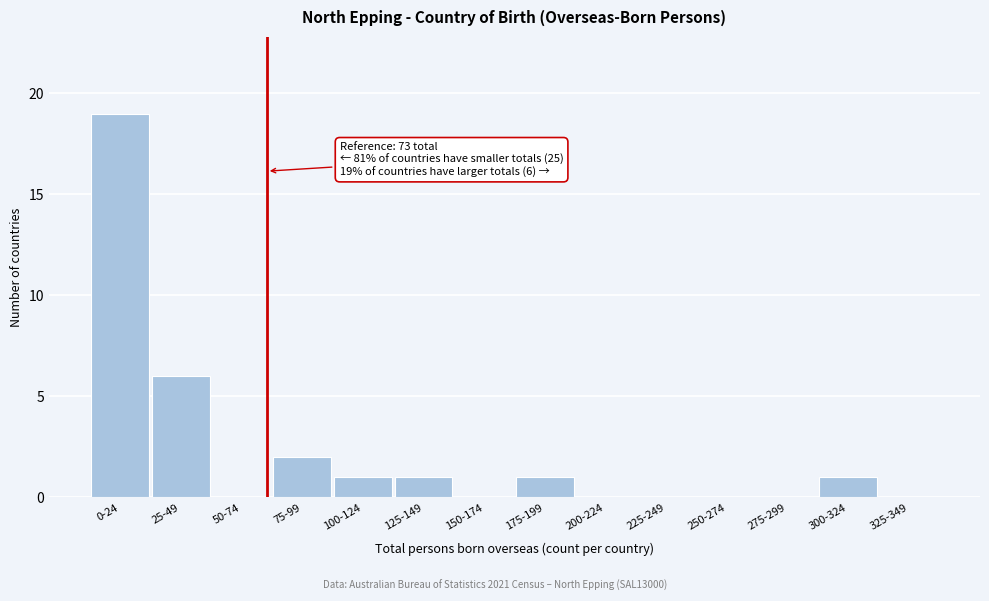

Reading left to right, list all the values displayed in this chart.

0-24=19	25-49=6	50-74=0	75-99=2	100-124=1	125-149=1	150-174=0	175-199=1	200-224=0	225-249=0	250-274=0	275-299=0	300-324=1	325-349=0